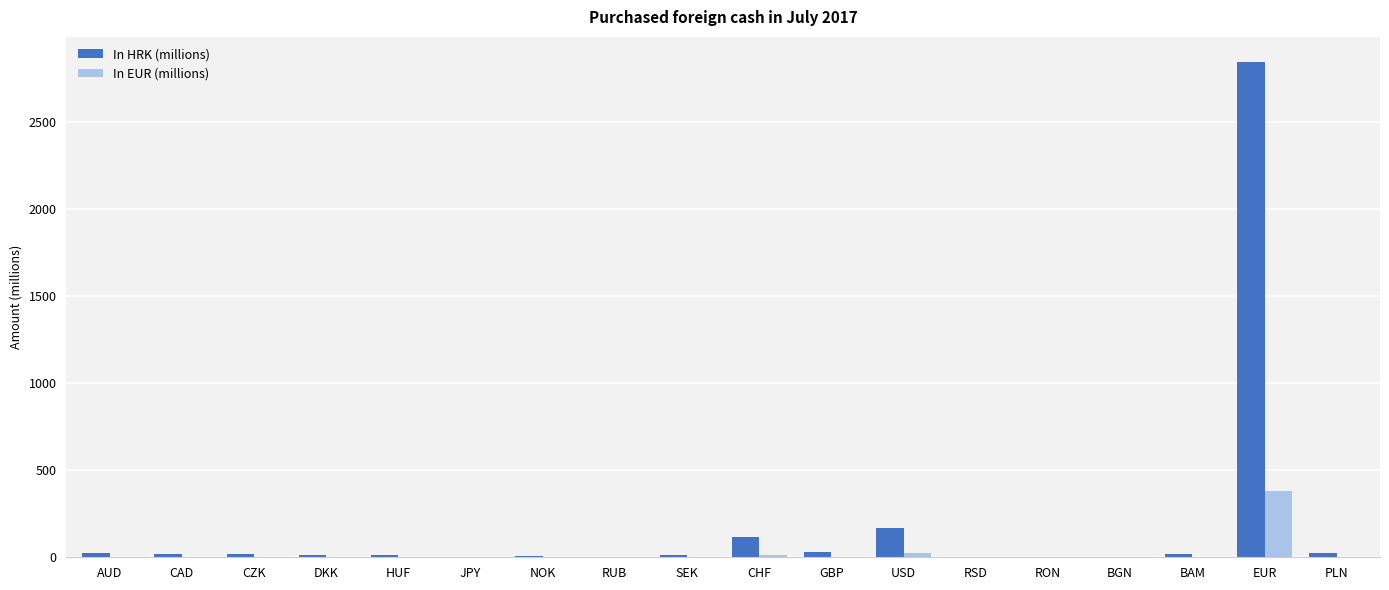

What is the sum of all In HRK (millions) values?

3297.0